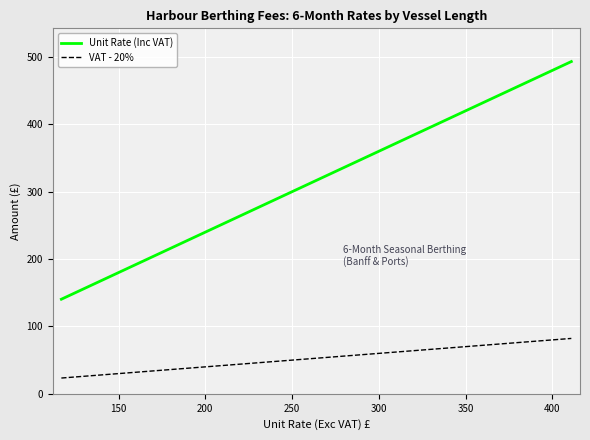

Reading right to left, transcribe all the data shown in this chart.

Unit Rate (Inc VAT): 493.2	468.0	442.8	417.6	392.4	367.2	342.0	316.8	291.6	266.4	241.2	216.0	190.8	165.6	140.4
VAT - 20%: 82.2	78.0	73.8	69.6	65.4	61.2	57.0	52.8	48.6	44.4	40.2	36.0	31.8	27.6	23.4